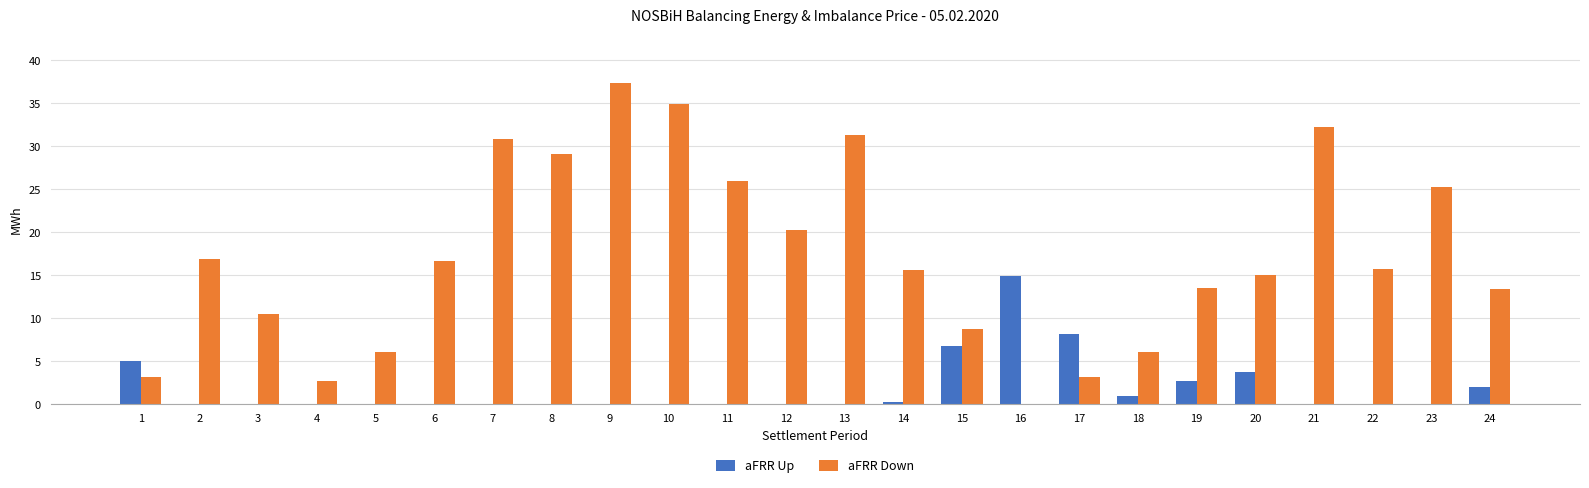

The aFRR Down series shows 8.8 at 15. True or false?

True